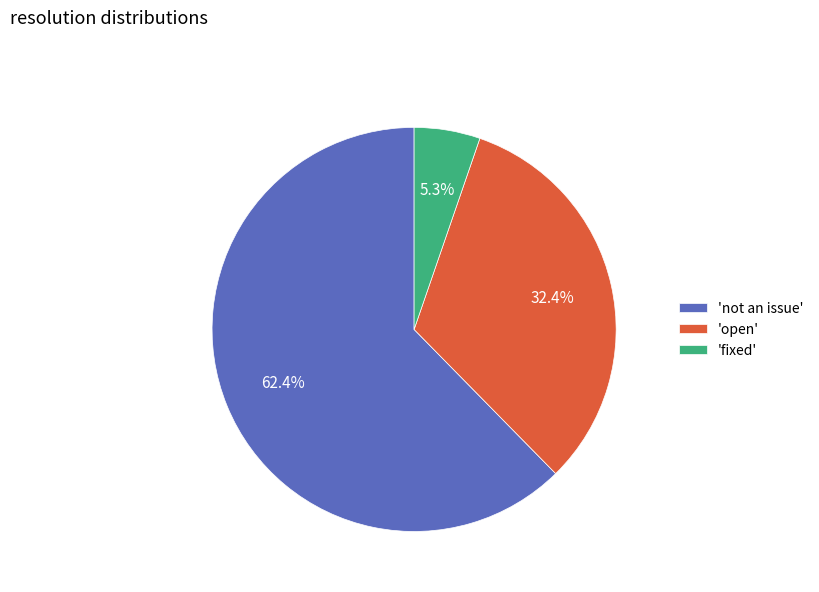

To the nearest percent, what is the average slice percentage?

33%